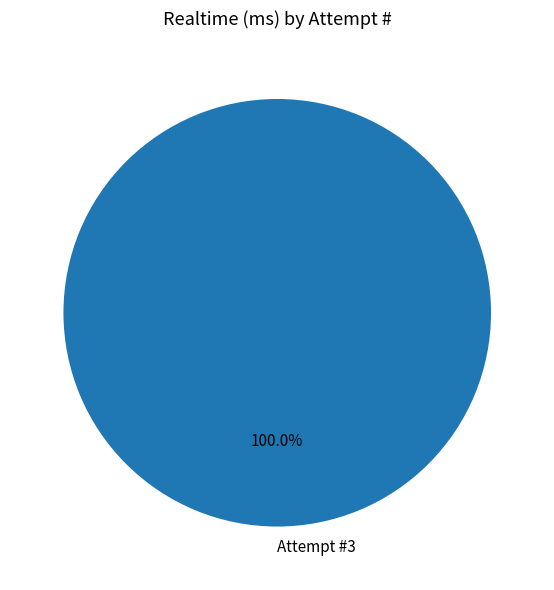

Which slice represents more than half of the pie?

Attempt #3